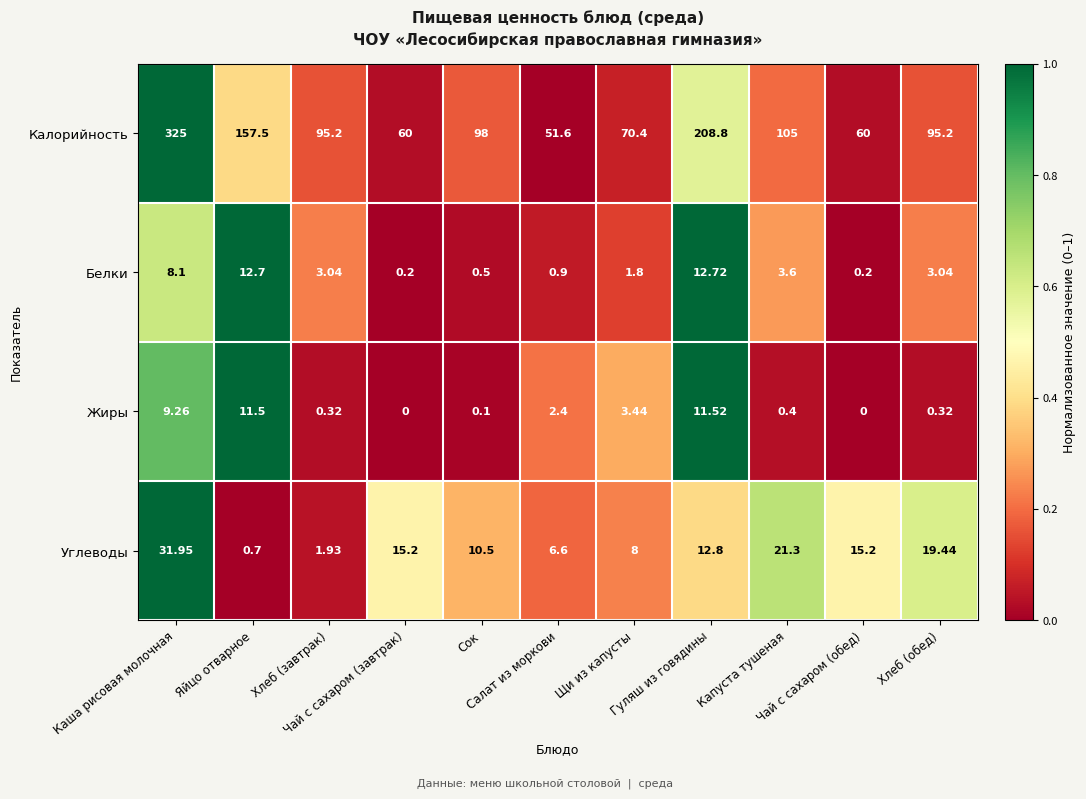

Which series has the largest range (max minus min)?

Калорийность